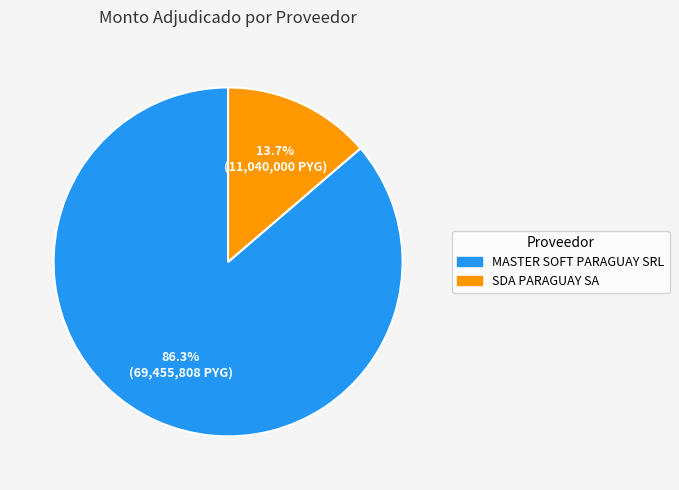

Rank the categories by value from highest to lowest.

MASTER SOFT PARAGUAY SRL, SDA PARAGUAY SA